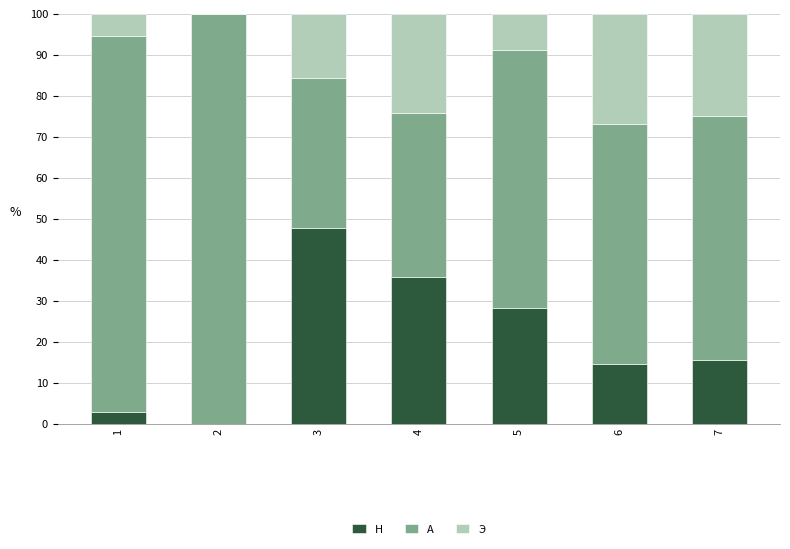

Reading left to right, what are the values for Н?

1=2.9	2=0.0	3=47.7	4=35.9	5=28.2	6=14.7	7=15.5